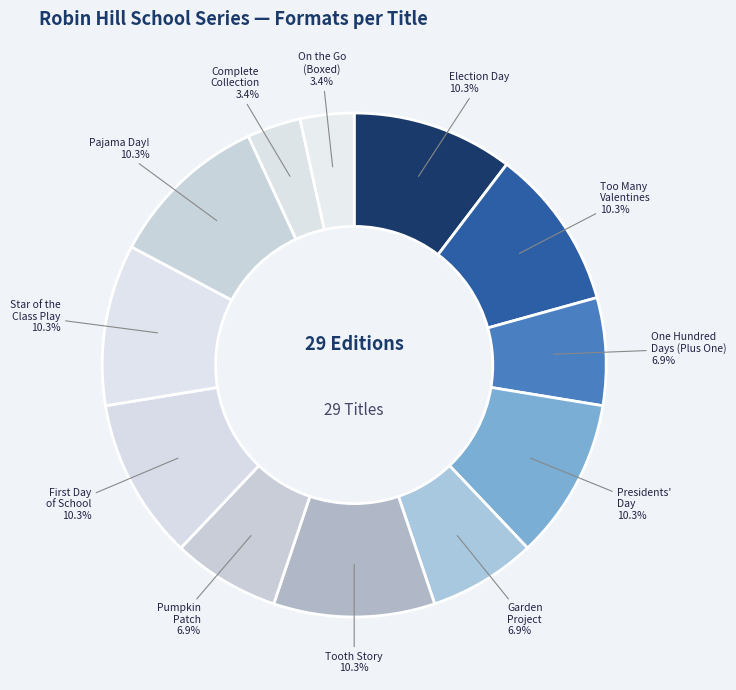

Is the sum of Star of the Class Play and Pajama Day! greater than half?

No